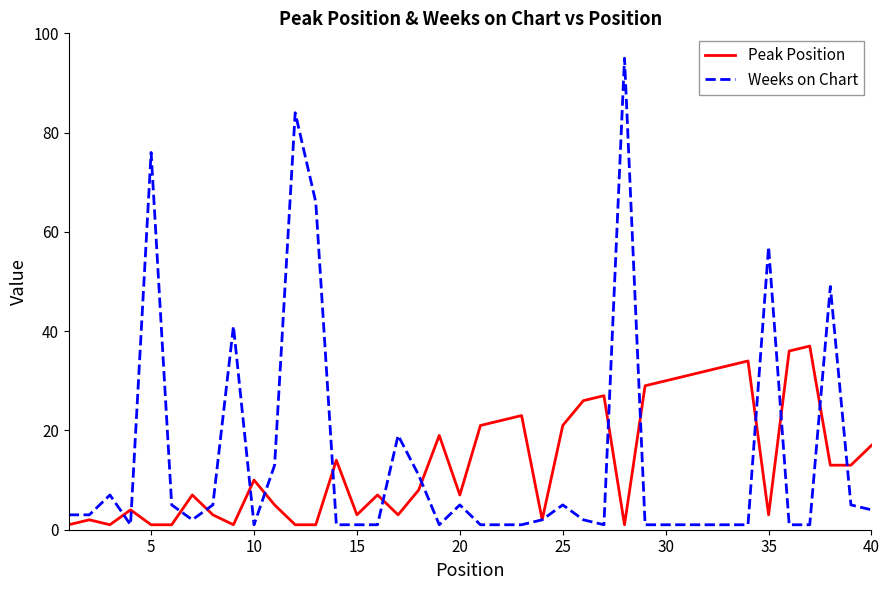

What is the maximum value for Weeks on Chart?

95